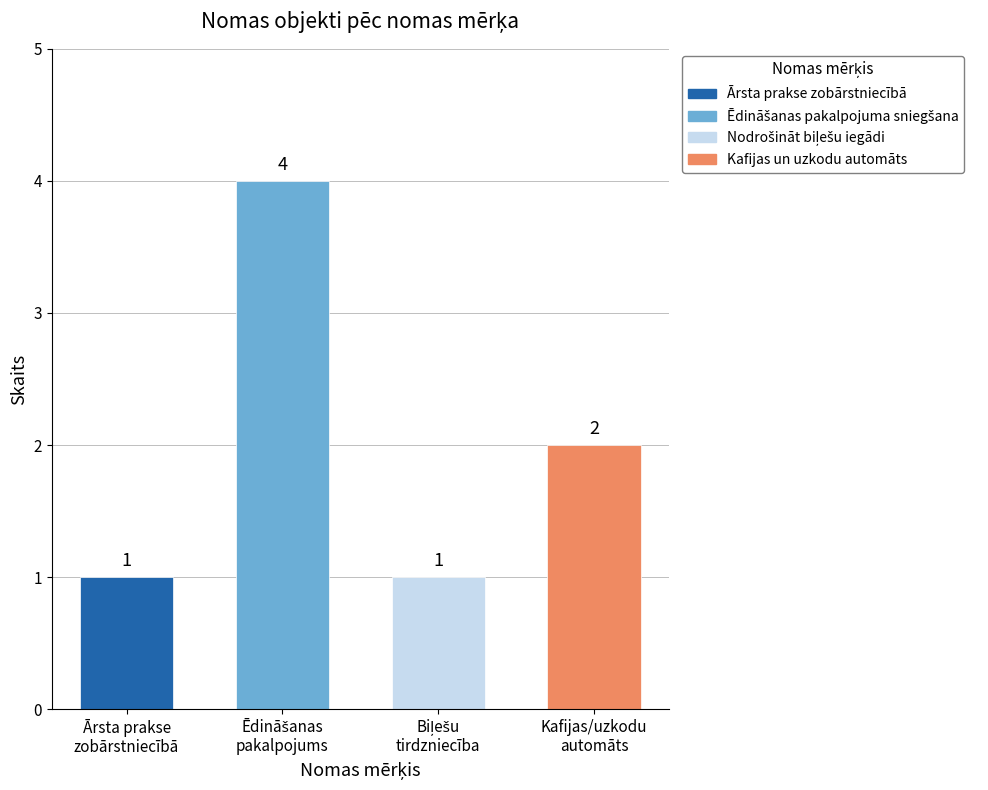

Is it true that the value at Ārsta prakse
zobārstniecībā is 2?

False